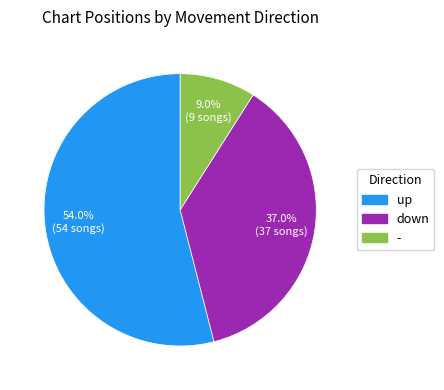

Is there any slice that represents more than half of the pie?

Yes